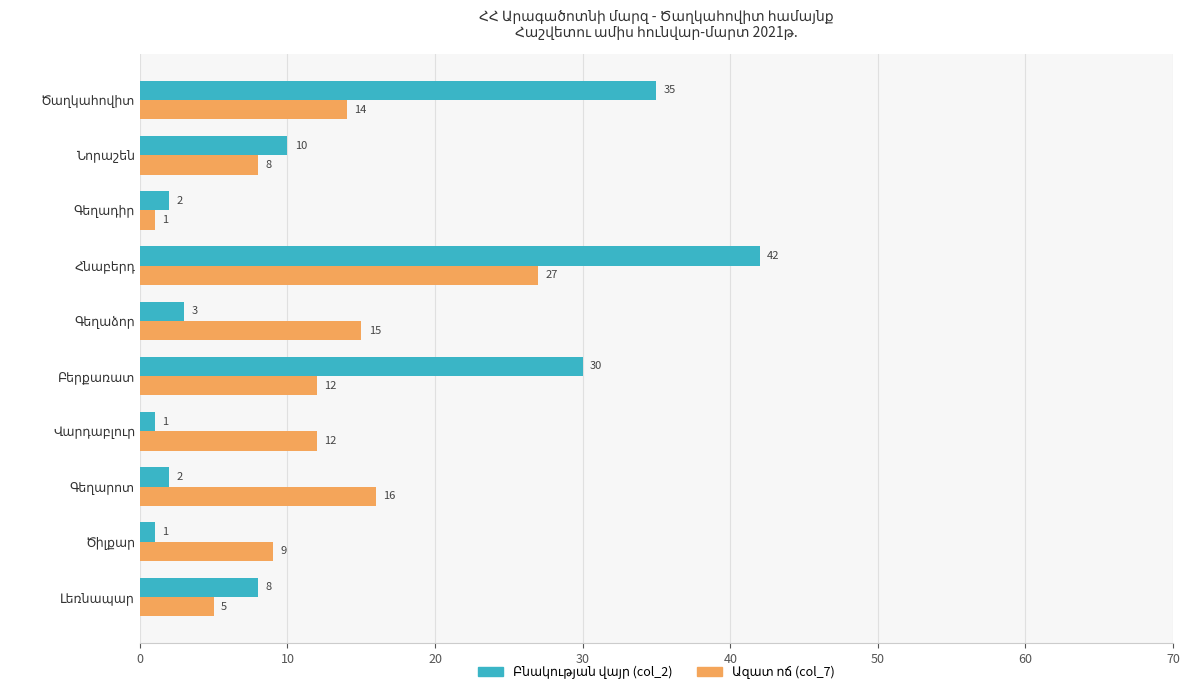

At how many categories does at least one series exceed 14?

5